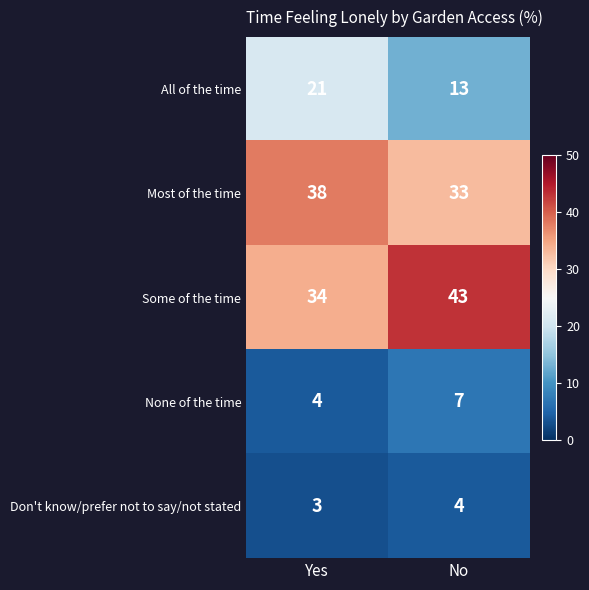

Reading left to right, list all the values displayed in this chart.

All of the time: Yes=21	No=13
Most of the time: Yes=38	No=33
Some of the time: Yes=34	No=43
None of the time: Yes=4	No=7
Don't know/prefer not to say/not stated: Yes=3	No=4